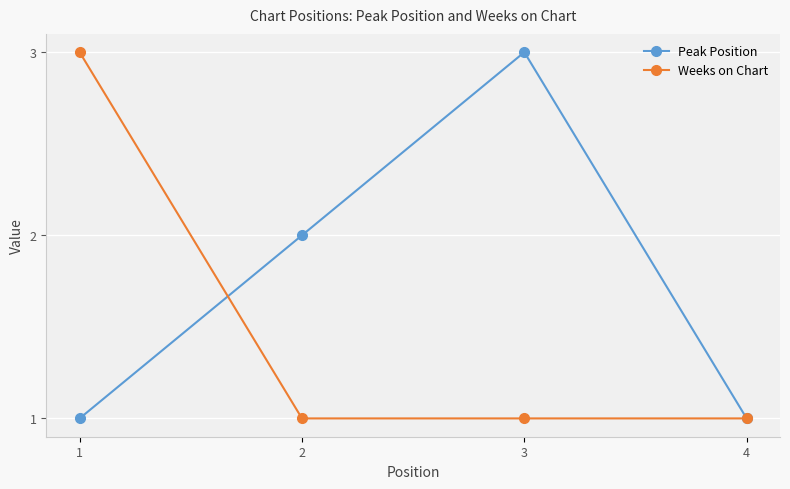

Is the value of Weeks on Chart at 3 greater than the value of Peak Position at 3?

No